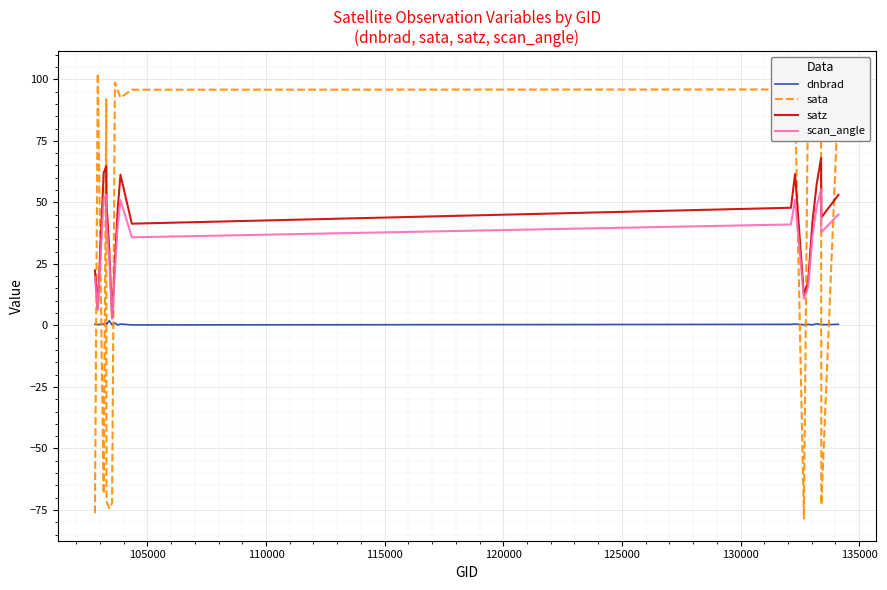

List the series in order of their peak value, lowest first.

dnbrad, scan_angle, satz, sata